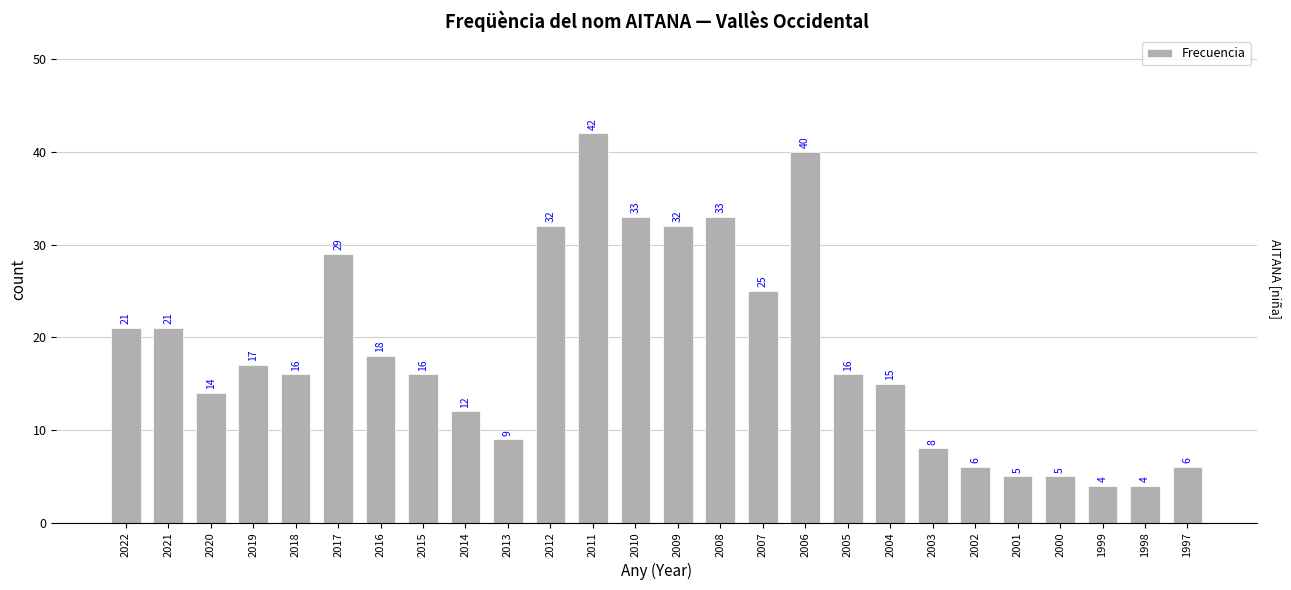

Are the bars grouped side by side (vs. stacked)?

No